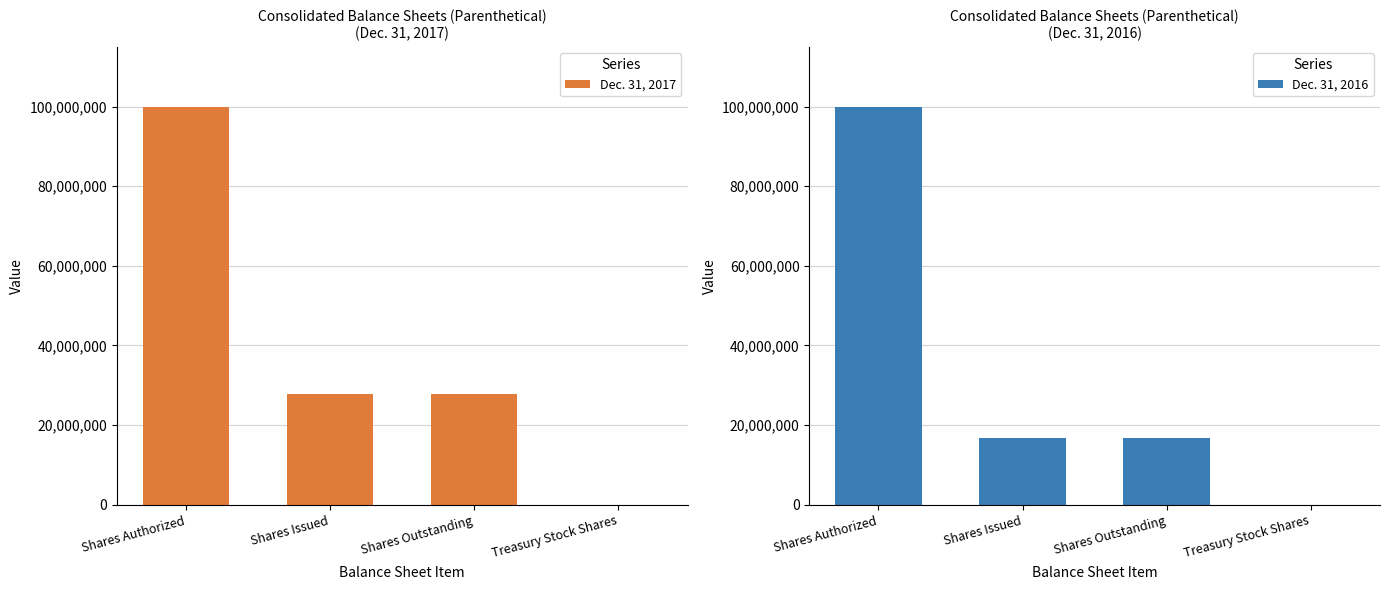

Rank the series by their maximum value, from highest to lowest.

Dec. 31, 2017, Dec. 31, 2016